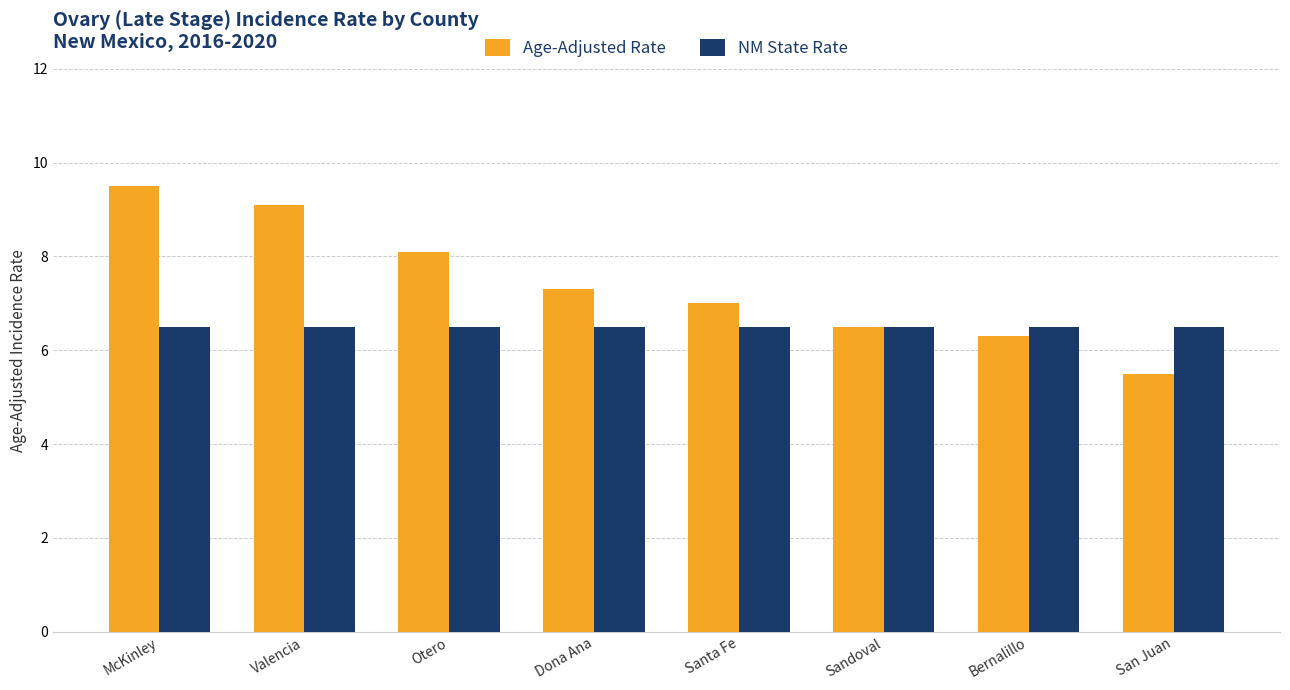

Is it true that NM State Rate equals 3.8 at McKinley?

False